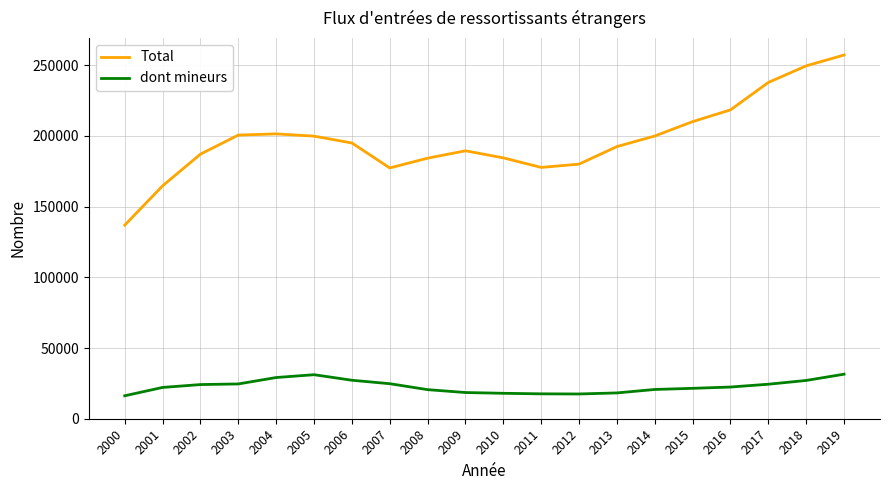

What is the maximum value shown in the chart?

257137